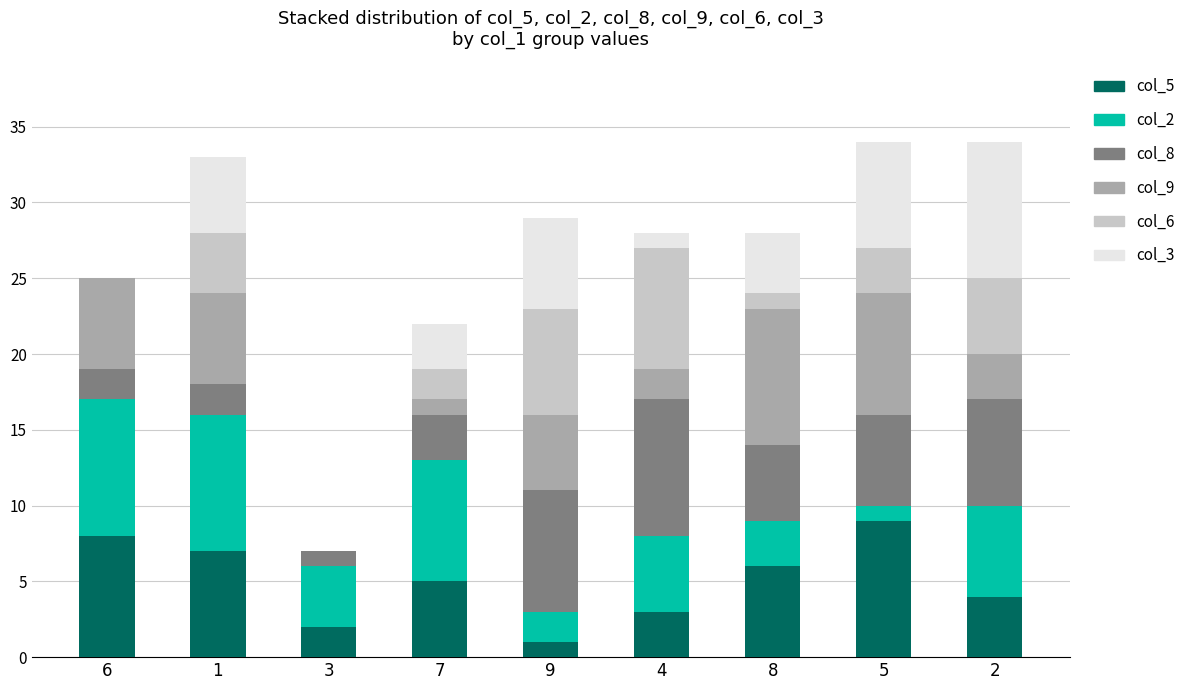

What is the sum of the col_6 values at 4 and 9?

15